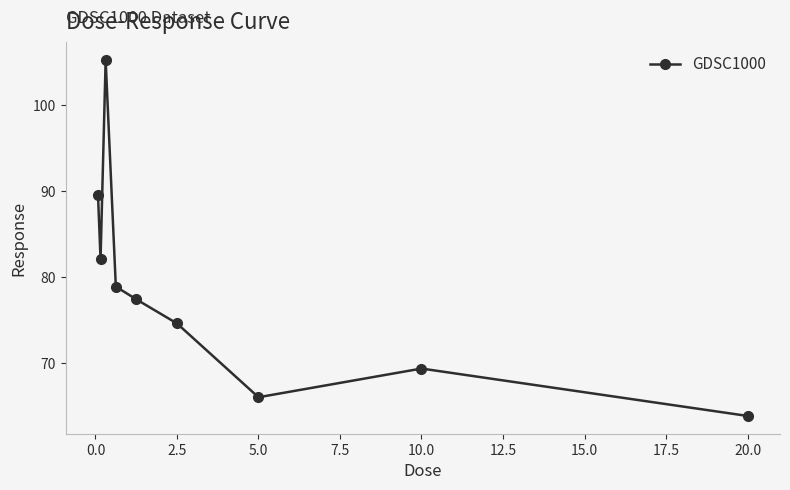

Count the number of categories in the chart.

9